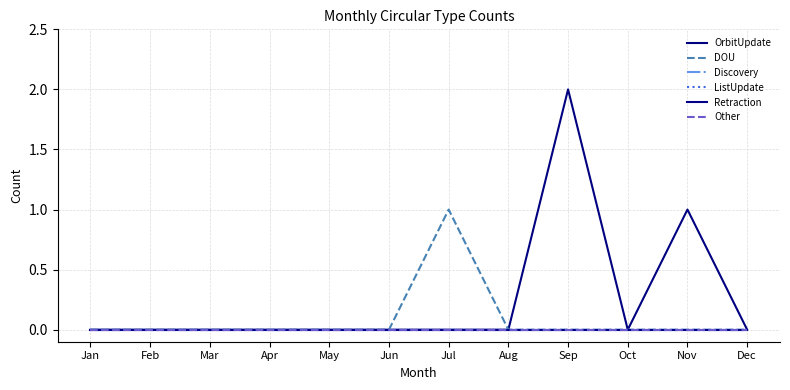

How many lines are shown in the chart?

6